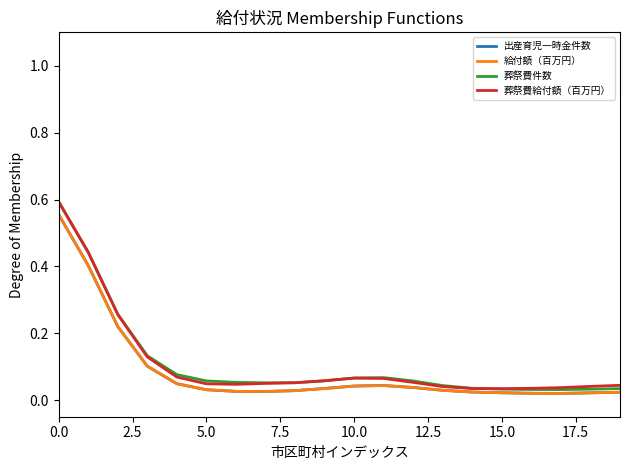

Which series has the largest range (max minus min)?

葬祭費件数